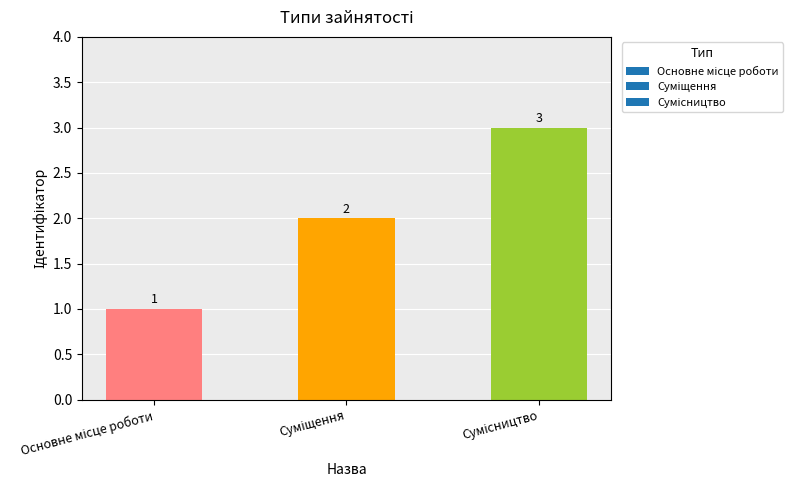

Count the values in the range 1 to 3.

3